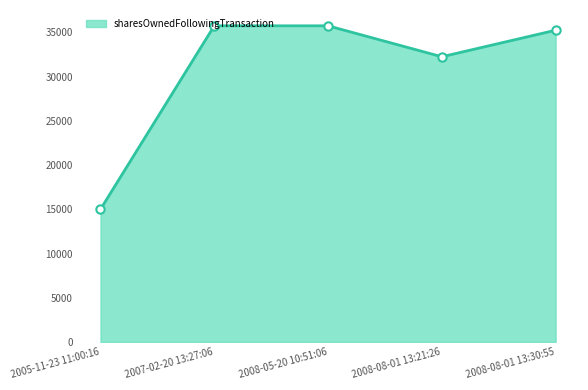

What is the value of the 2nd point from the left?

35750